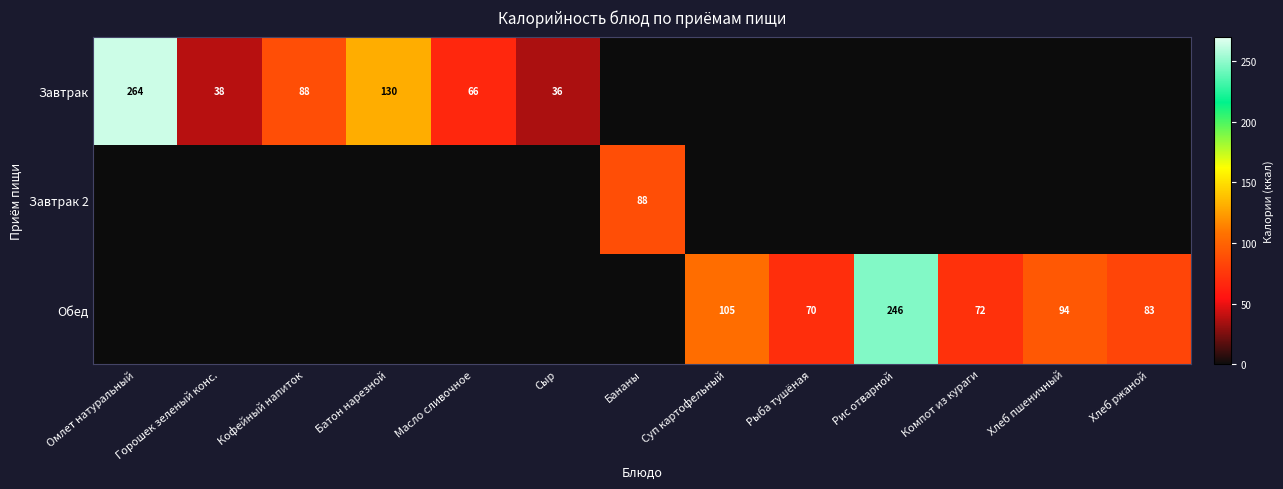

At which category is the sum across all series the highest?

Омлет натуральный